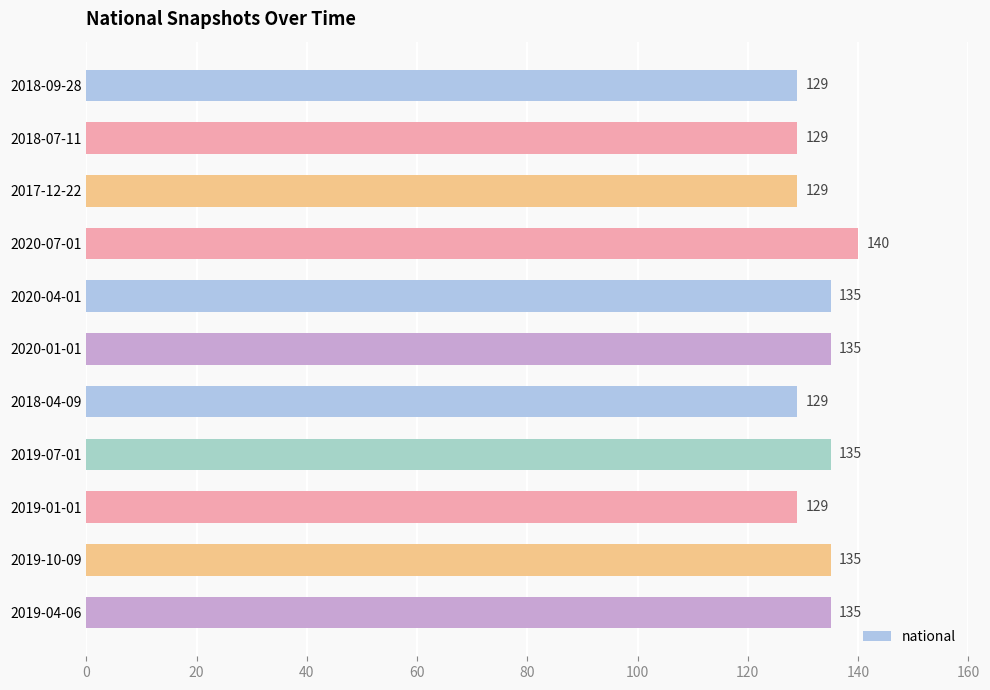

At which category does the chart reach its peak across all series?

2020-07-01